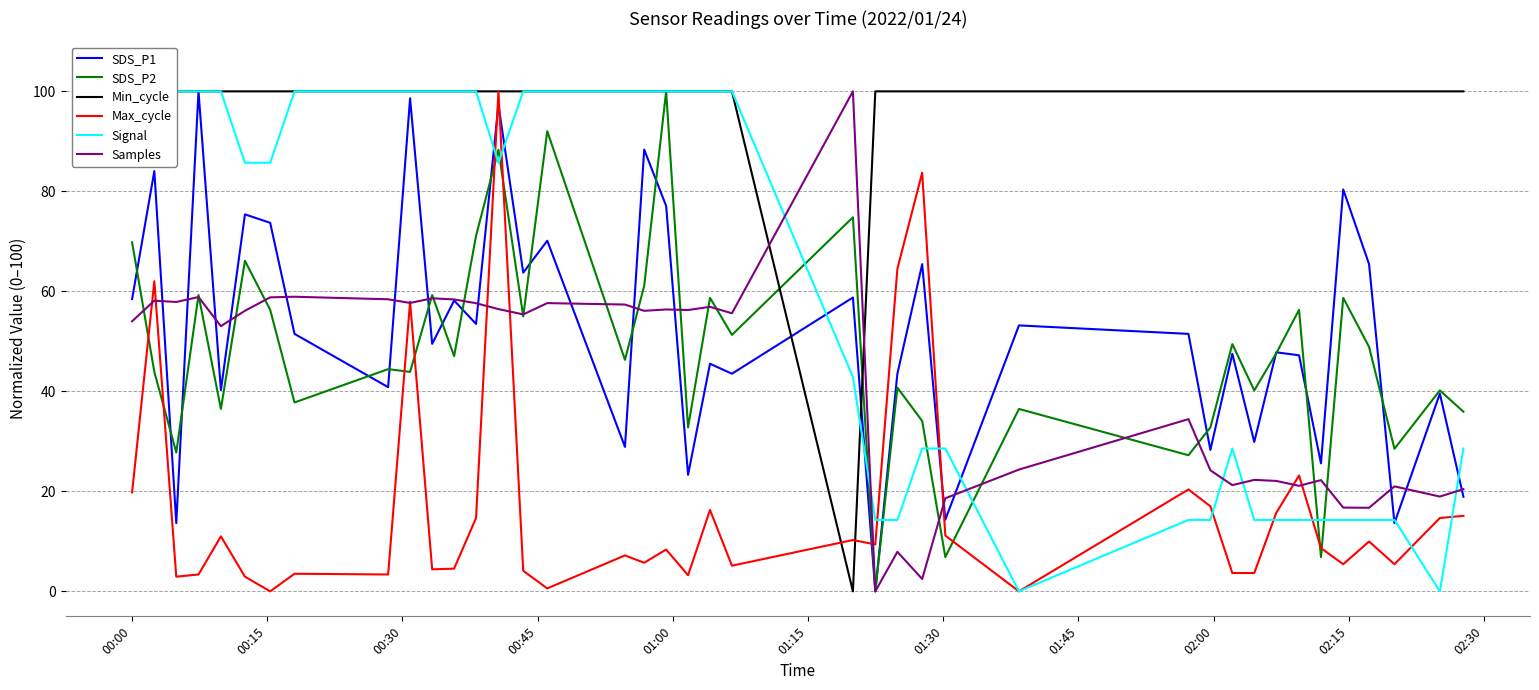

What is the label of the 5th point from the left?

01:00